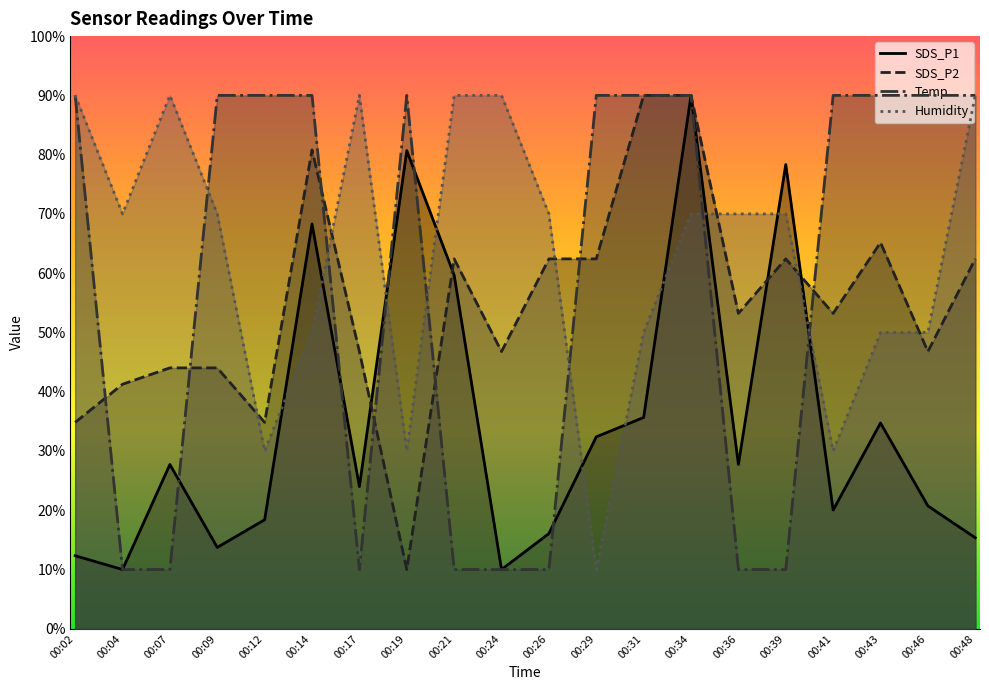

The value of Temp at 00:02 is 139.6. True or false?

False